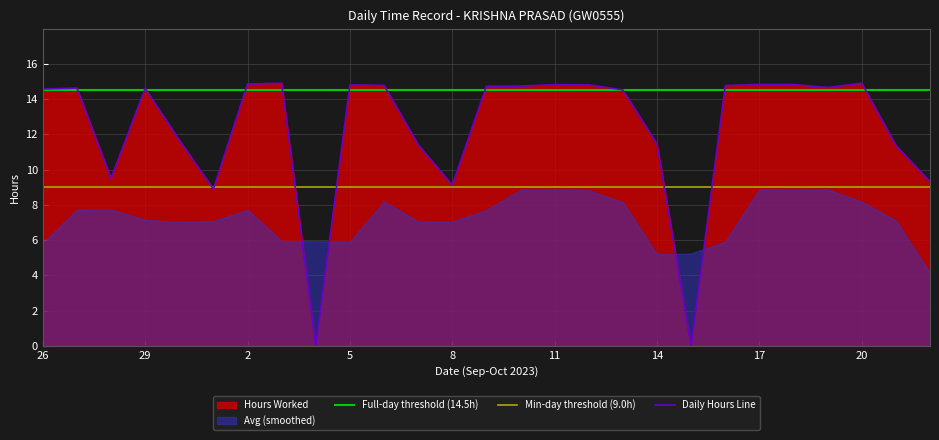

List the labels in order of value, smallest first.

4, 15, 1, 8, 22, 28, 21, 7, 14, 30, 13, 26, 29, 27, 19, 9, 10, 16, 6, 5, 12, 11, 17, 18, 2, 3, 20